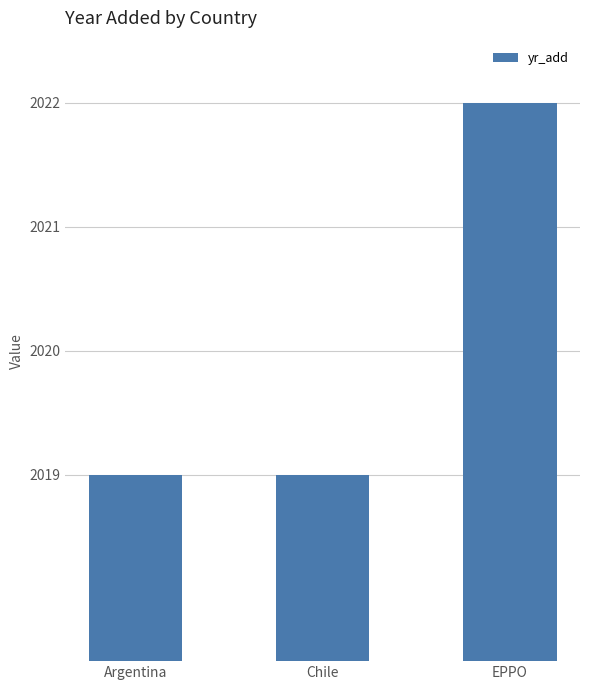

Between EPPO and Chile, which is larger?

EPPO